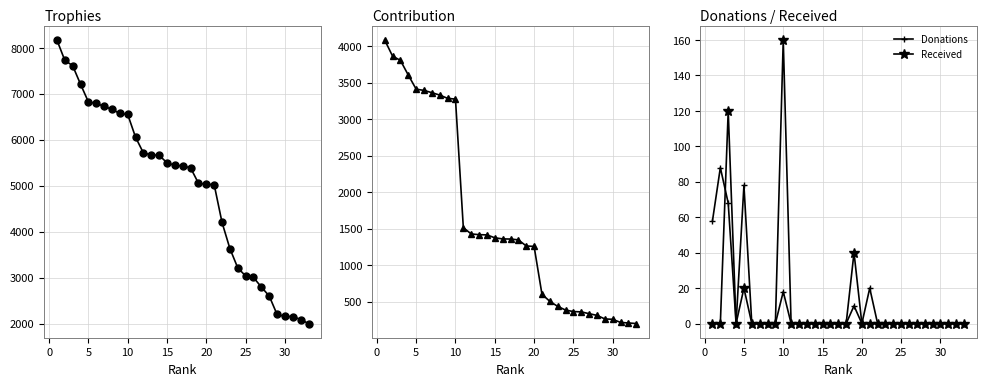

What is the minimum value for Contribution?

200